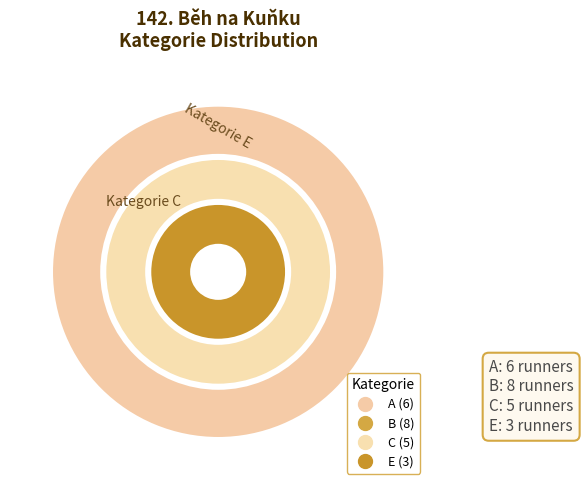

Is there any slice that represents more than half of the pie?

No